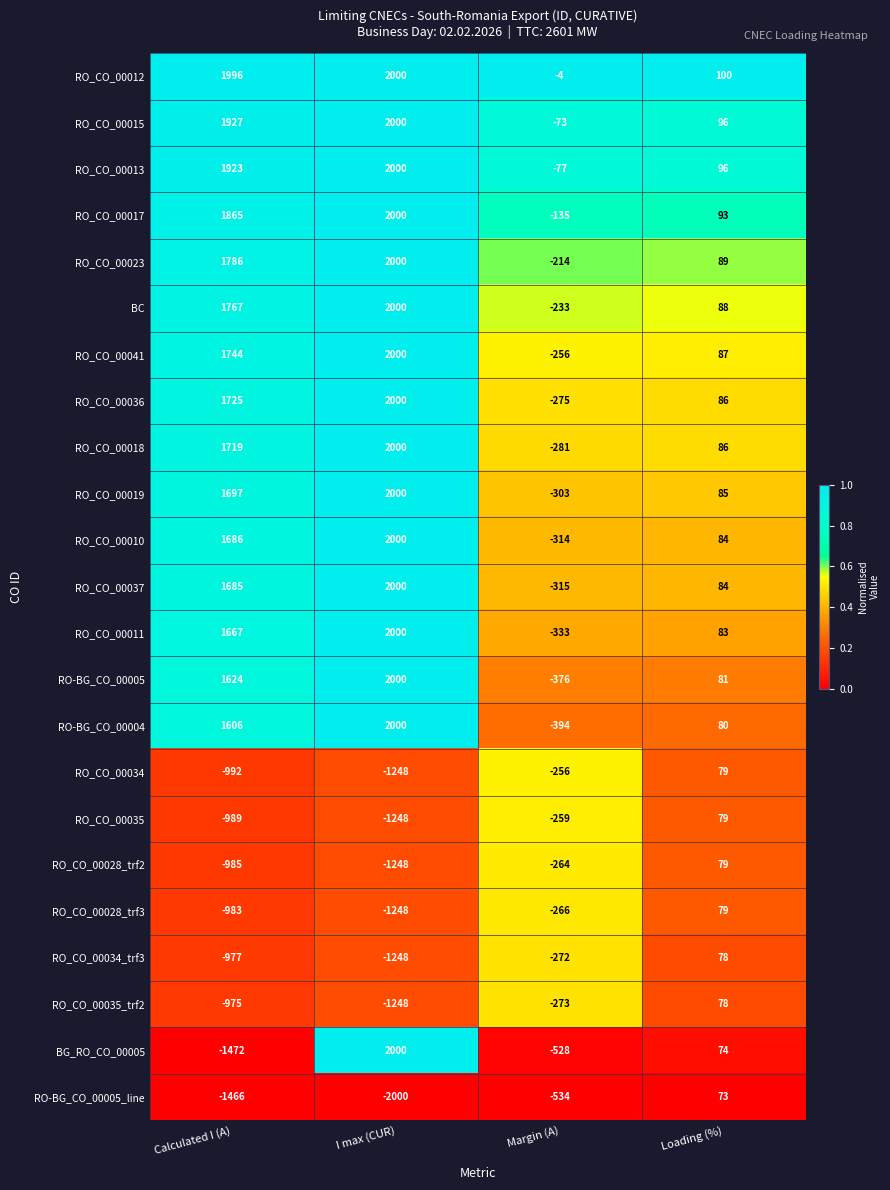

Rank the categories by RO_CO_00036 value from lowest to highest.

Margin (A), Loading (%), Calculated I (A), I max (CUR)